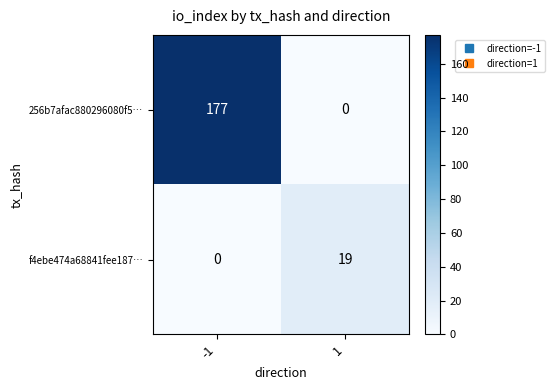

The f4ebe474a68841fee187… series shows 12 at 1. True or false?

False